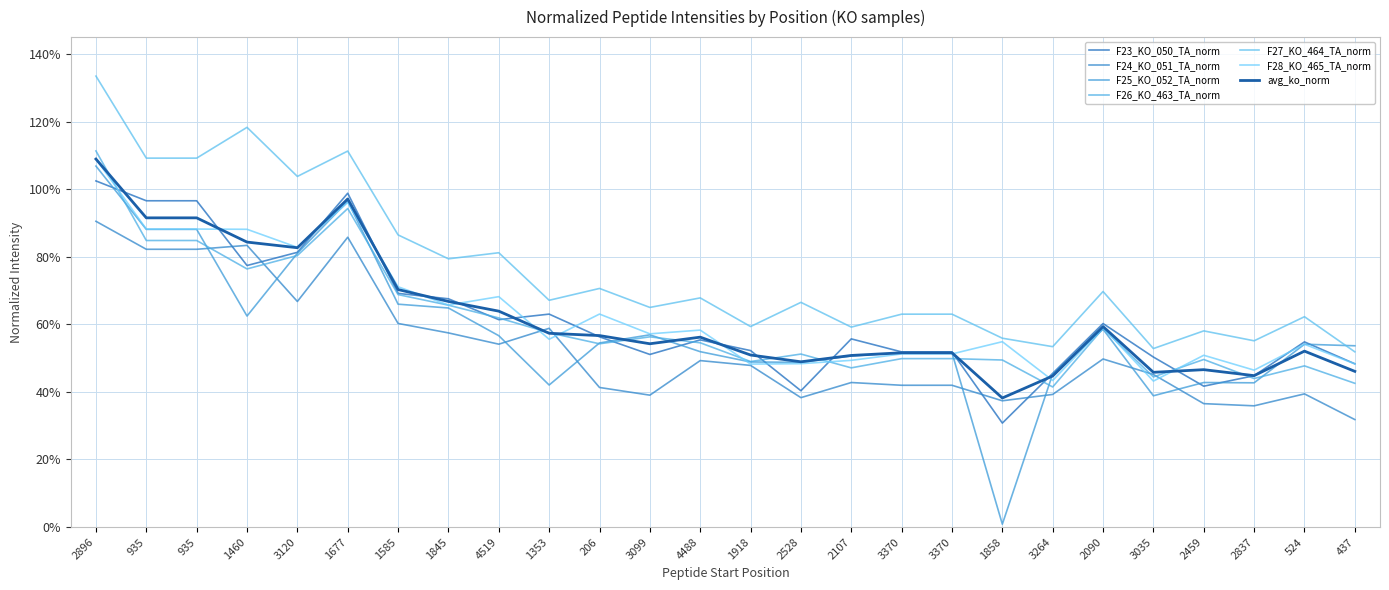

Where is the first local minimum for F27_KO_464_TA_norm?

3120